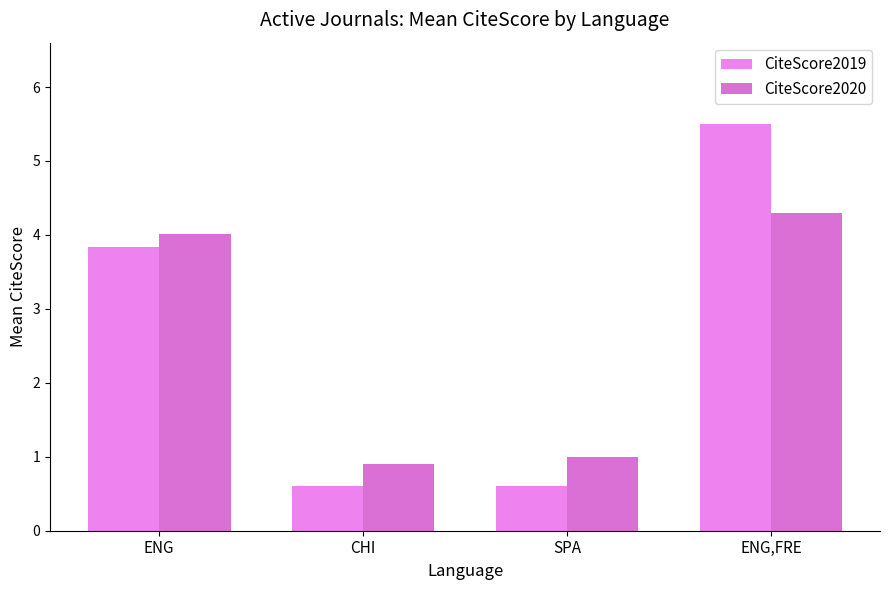

Where is CiteScore2019 nearest to the value 3?

ENG